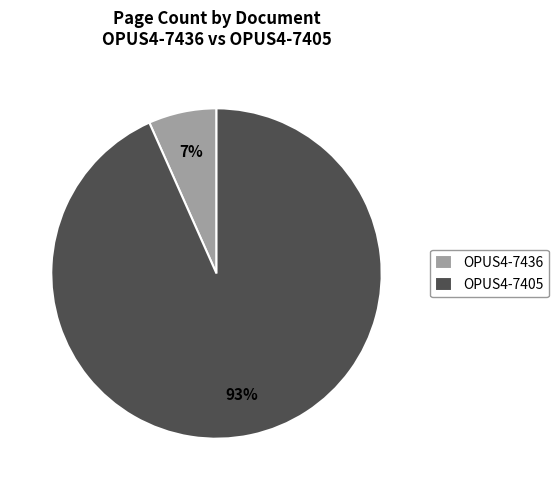

What is the smallest slice in the pie chart?

OPUS4-7436